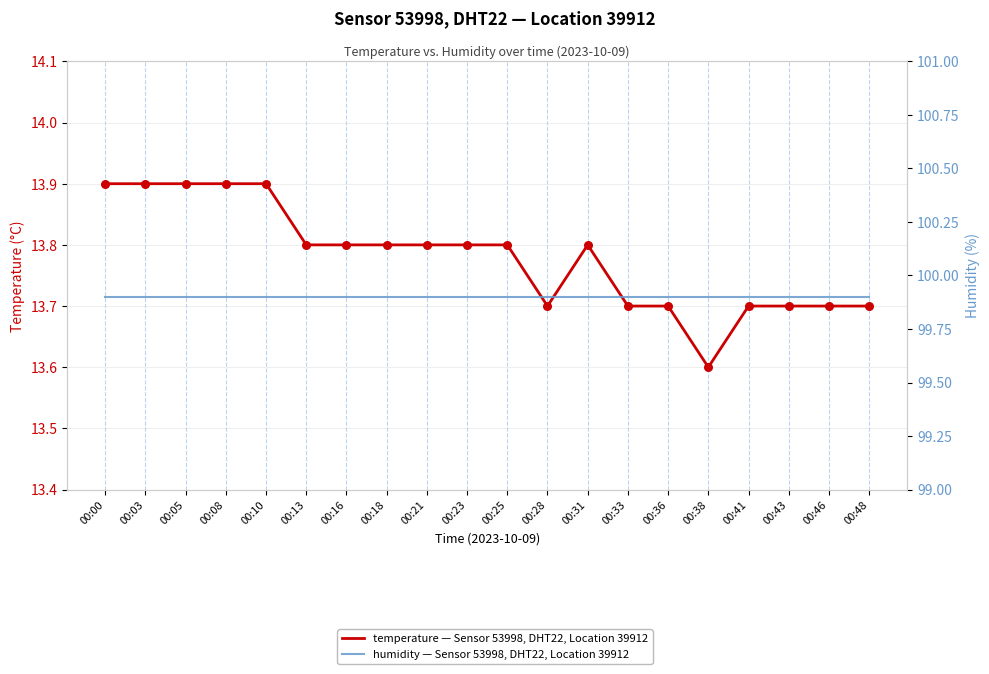

At which category is the sum across all series the highest?

00:00